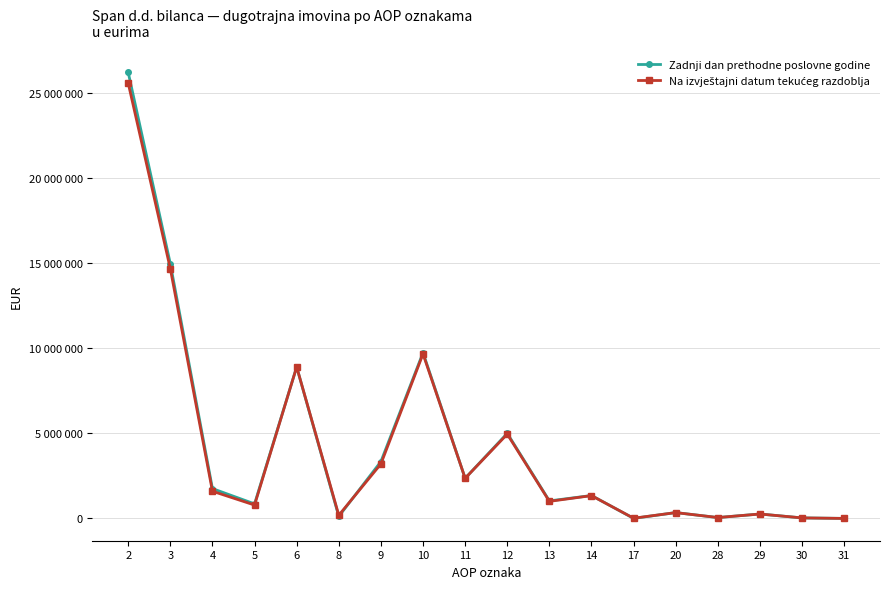

What is the sum of all Zadnji dan prethodne poslovne godine values?

76346434